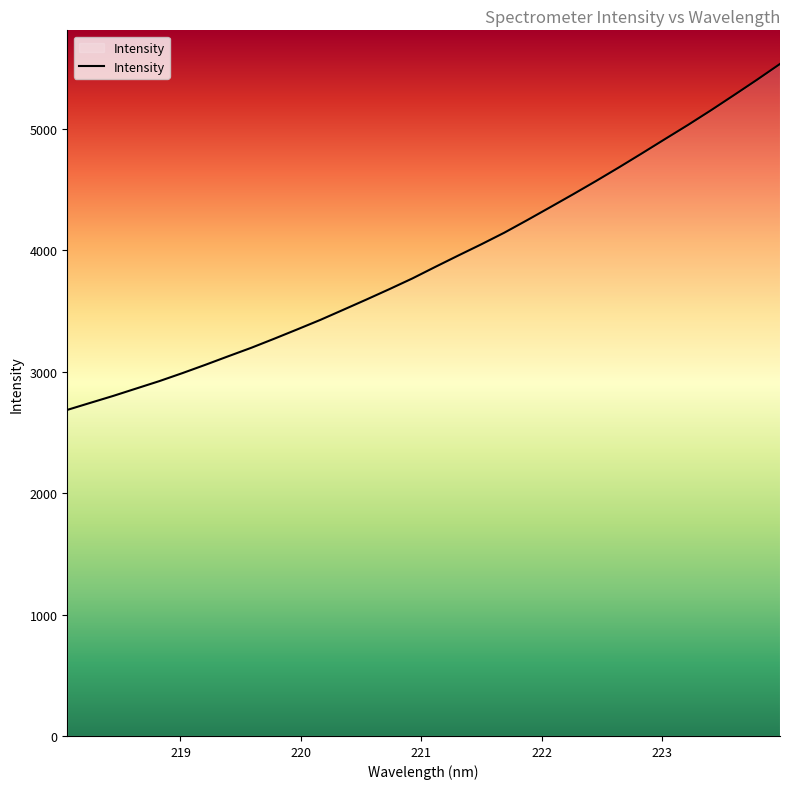

What is the greatest value displayed?

5535.0